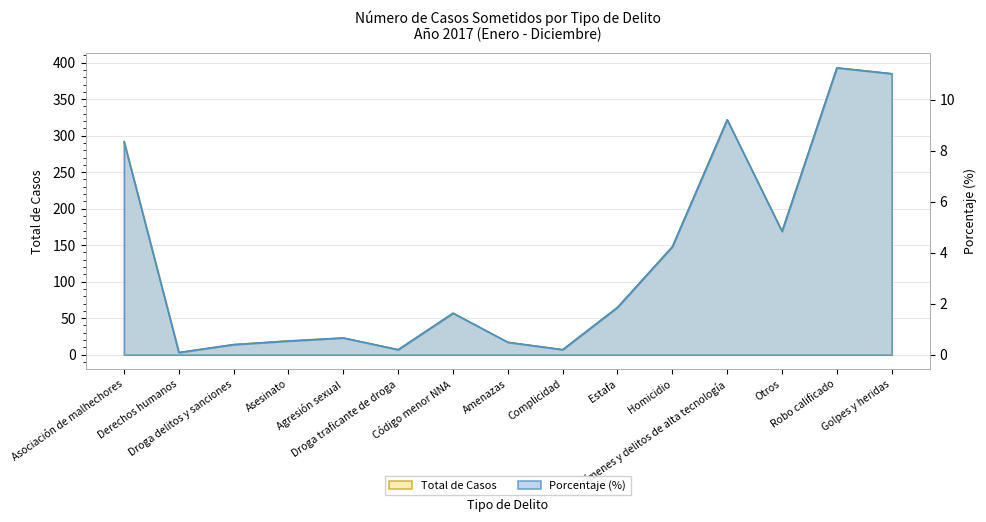

At which category does the chart reach its minimum across all series?

Derechos humanos